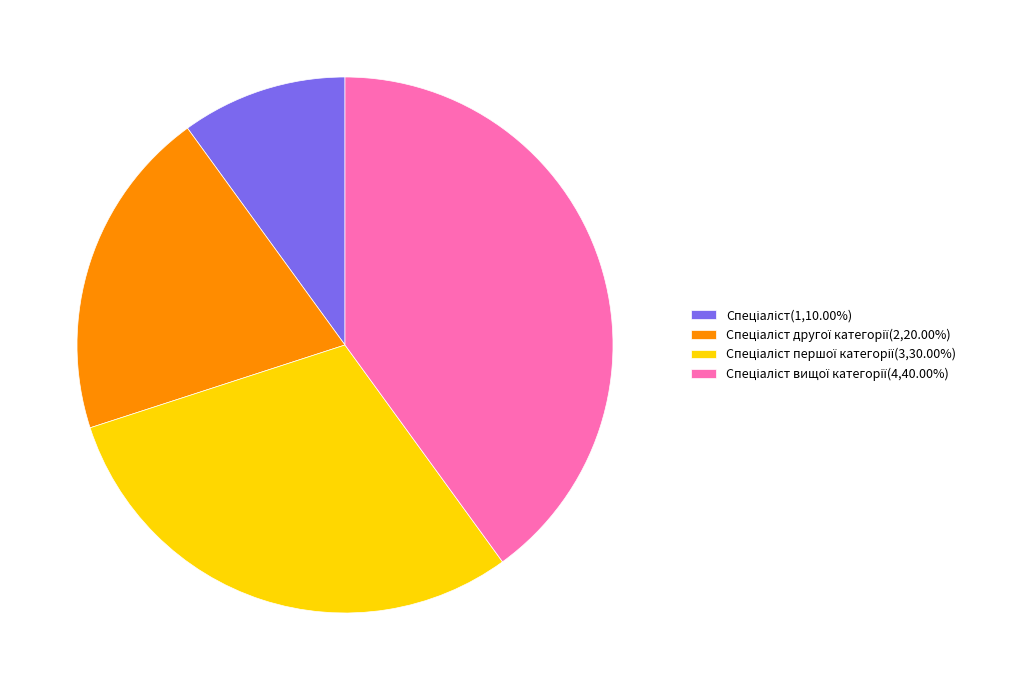

Is there a majority slice in this chart?

No